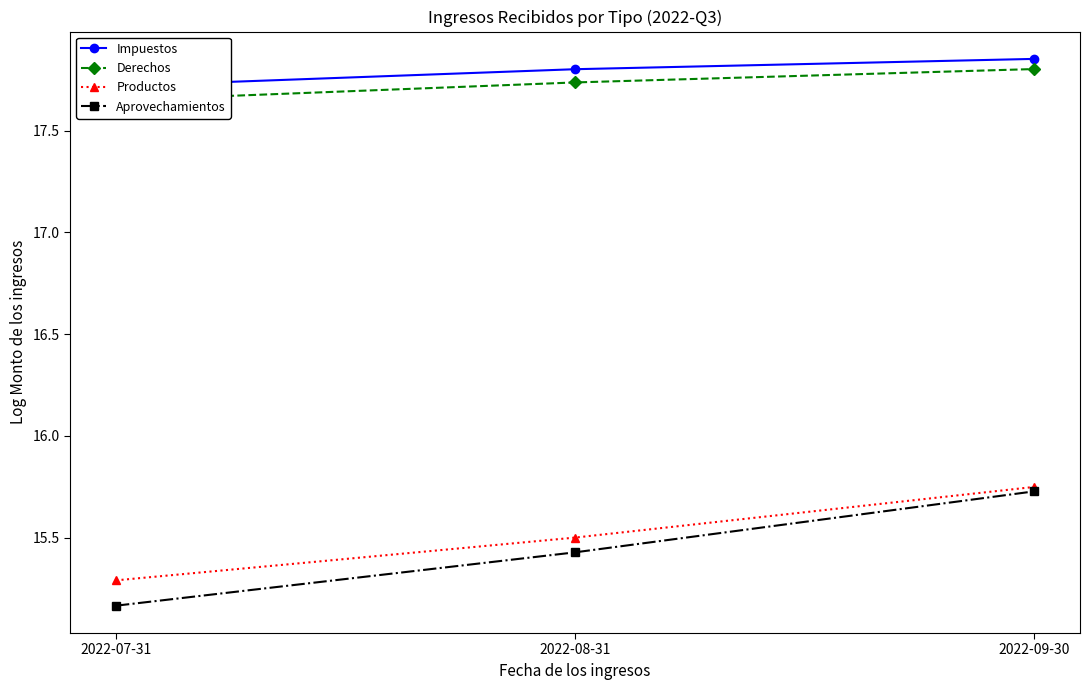

What is the label of the 1st point from the left?

2022-07-31